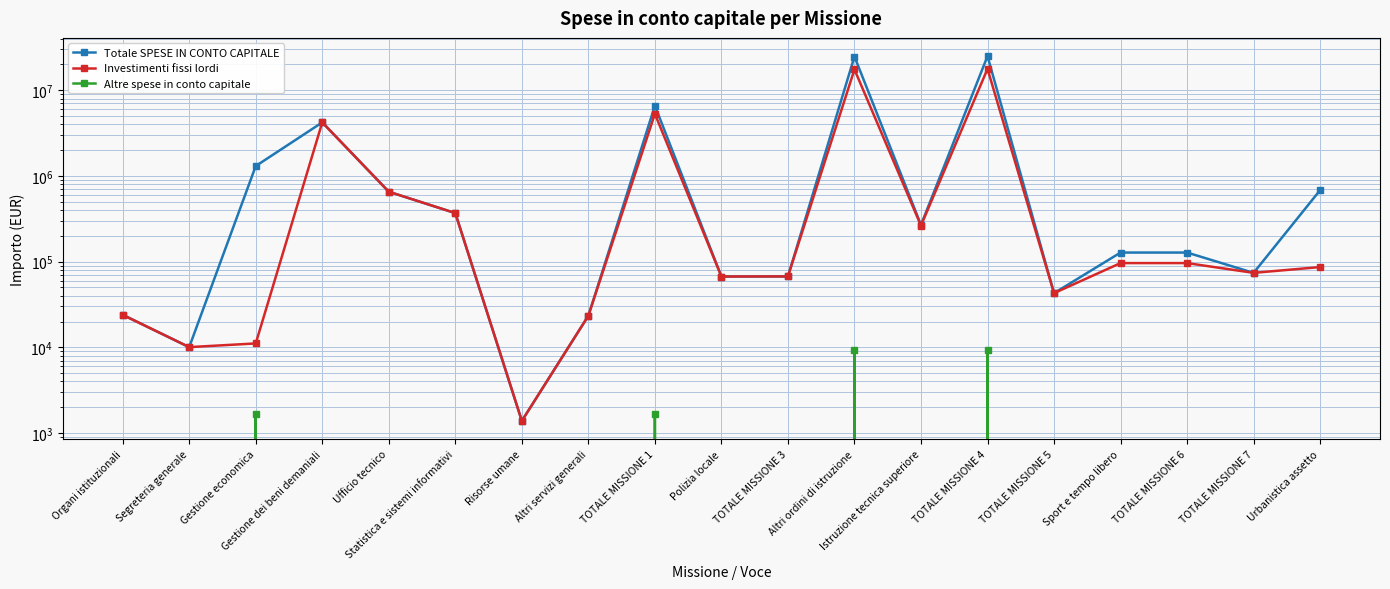

True or false: Totale SPESE IN CONTO CAPITALE and Investimenti fissi lordi cross at least once.

False